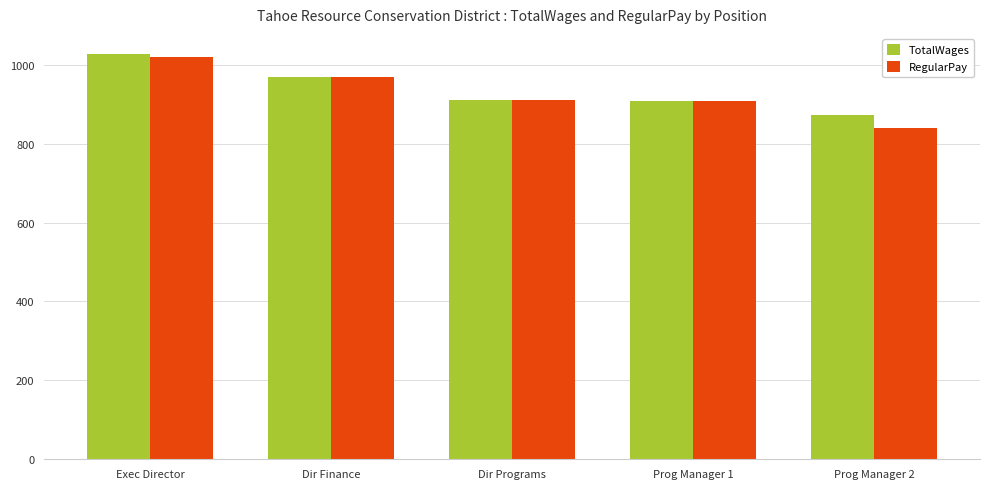

At which label does RegularPay first exceed 91058?

Exec Director